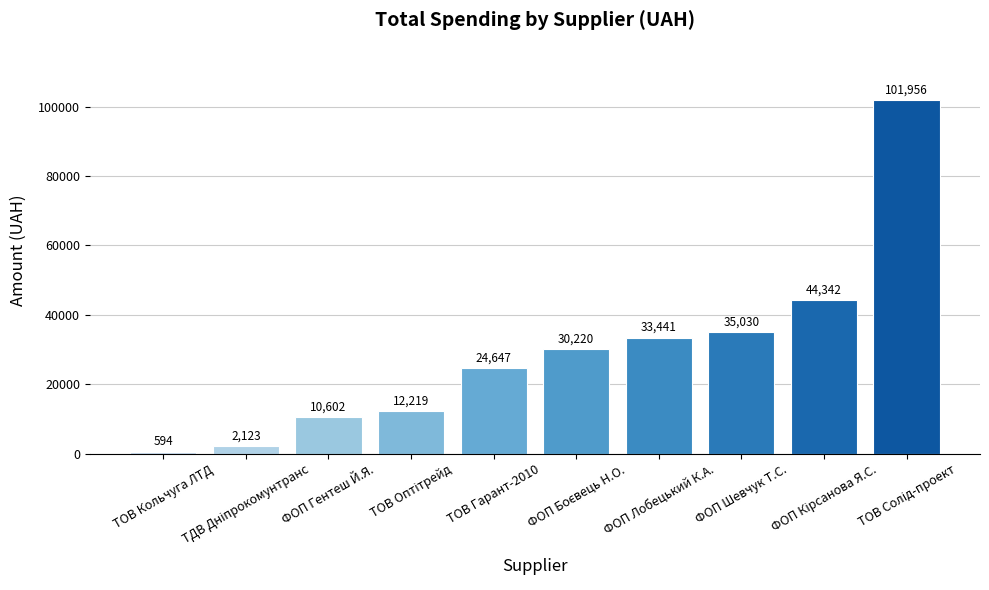

What is the value of the 2nd bar from the left?

2122.6